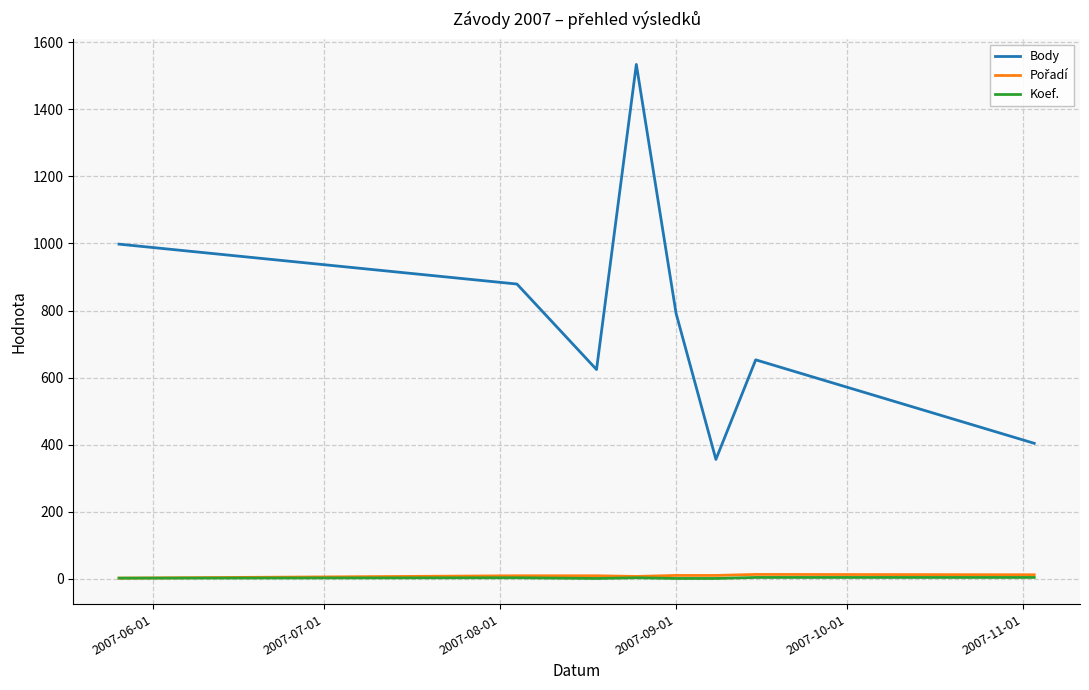

Which series has the largest range (max minus min)?

Body